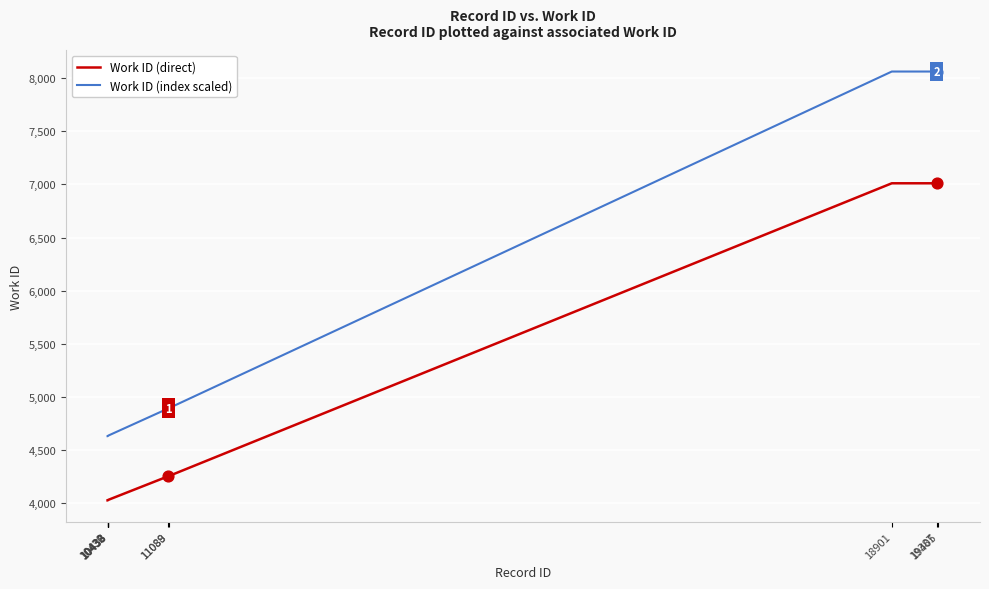

Which series has the largest range (max minus min)?

Work ID (index scaled)